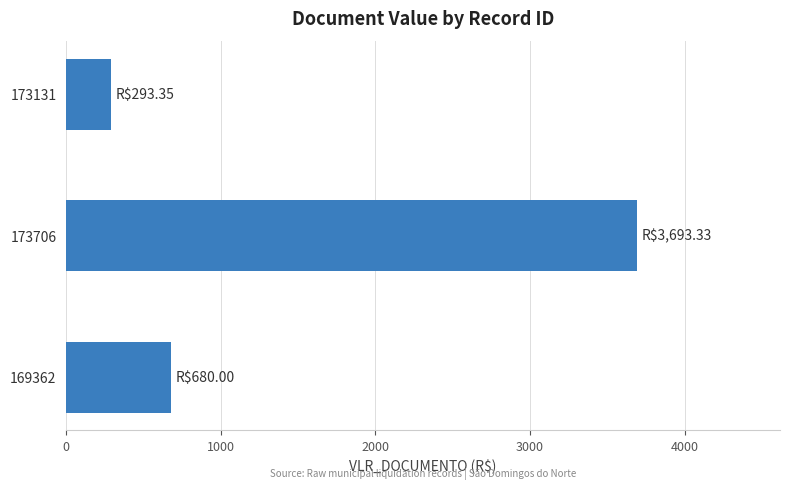

What is the sum of the values at 169362 and 173131?

973.4